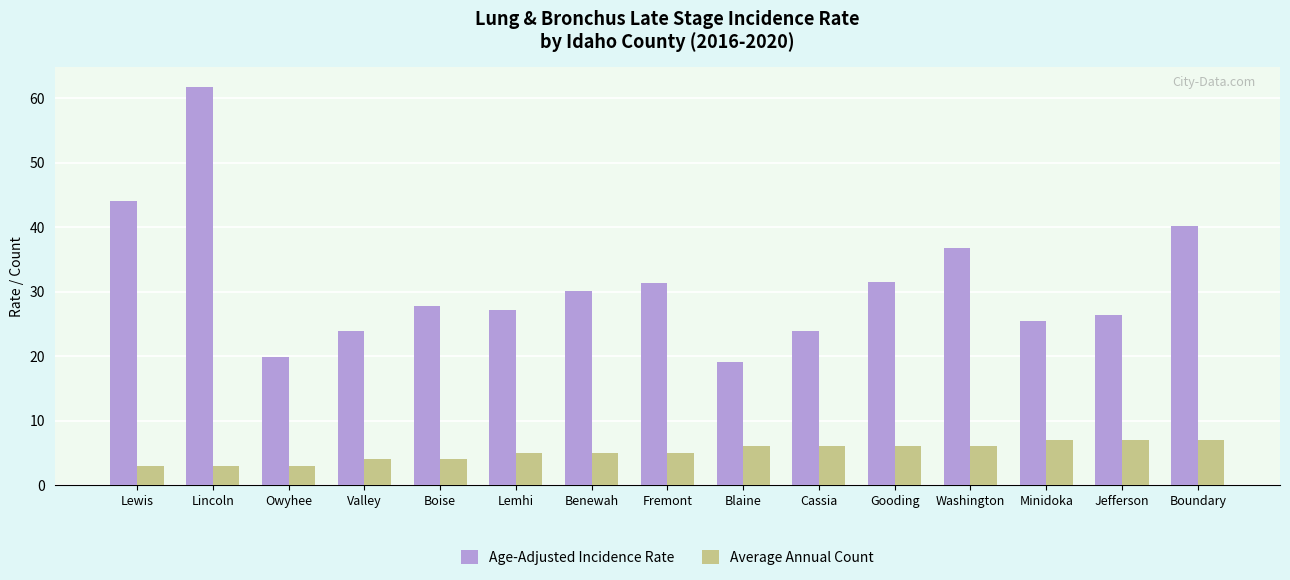

What is the label of the 3rd bar from the left?

Owyhee